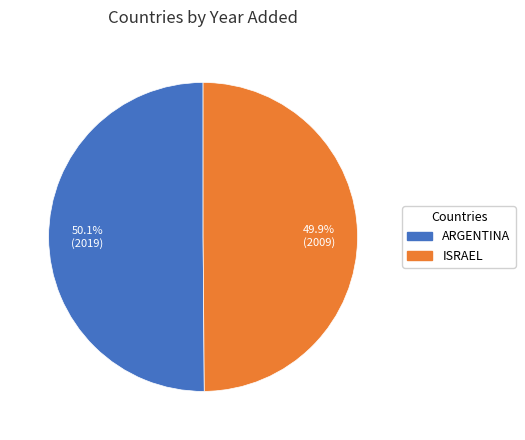

Does any single category account for the majority?

Yes